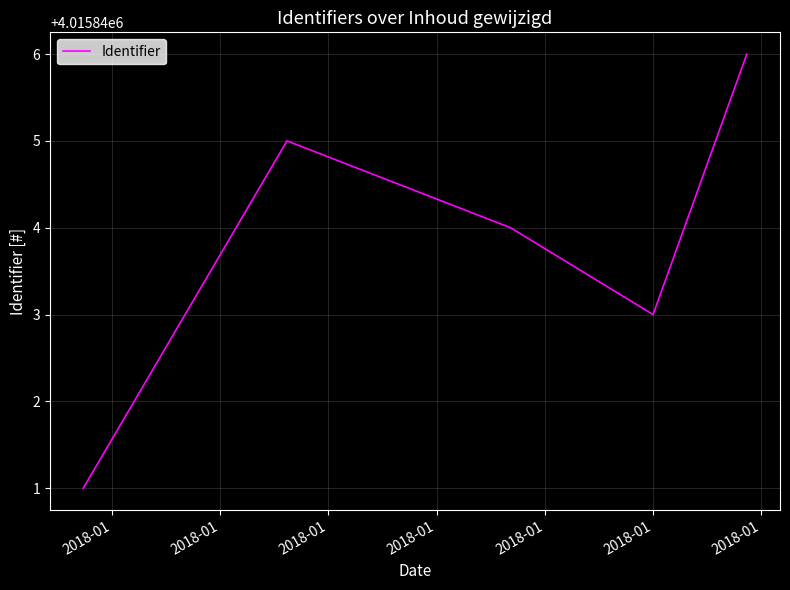

What is the difference between the maximum and minimum values?

5